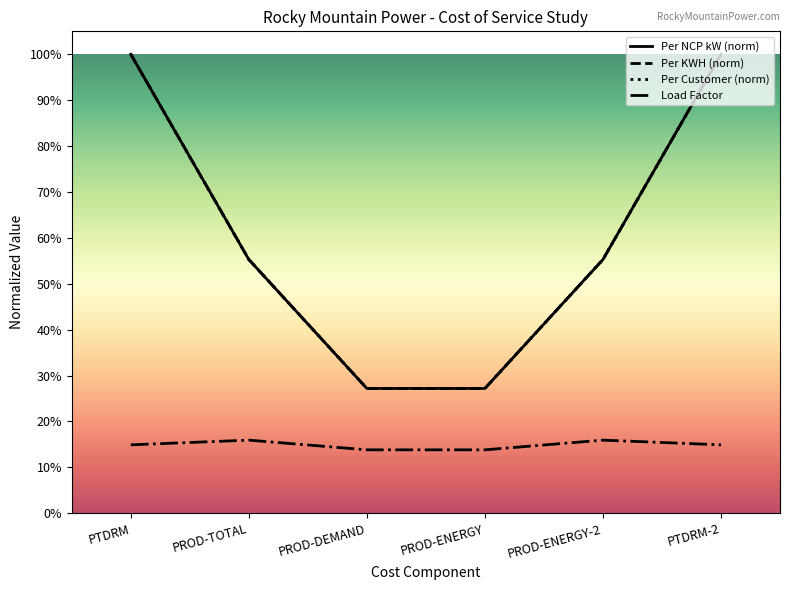

What are all the series names shown in the legend?

Per NCP kW (norm), Per KWH (norm), Per Customer (norm), Load Factor